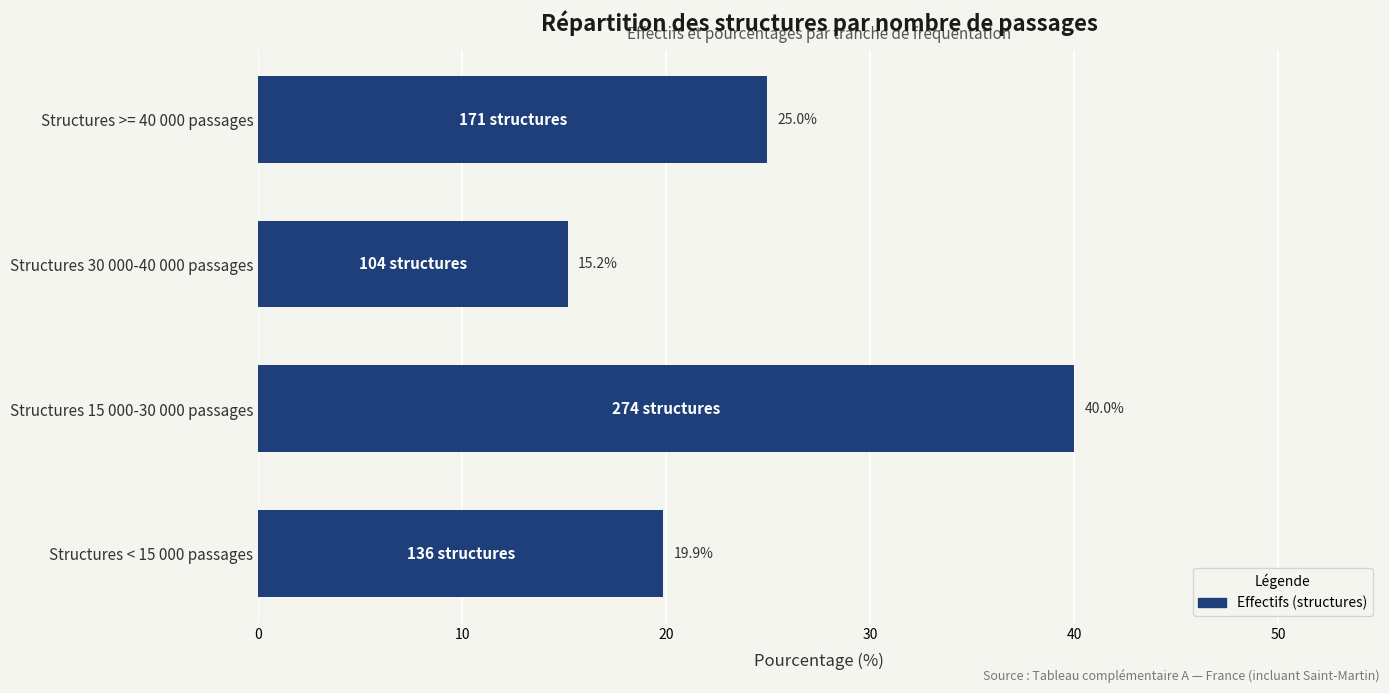

What is the sum of all values?

100.0